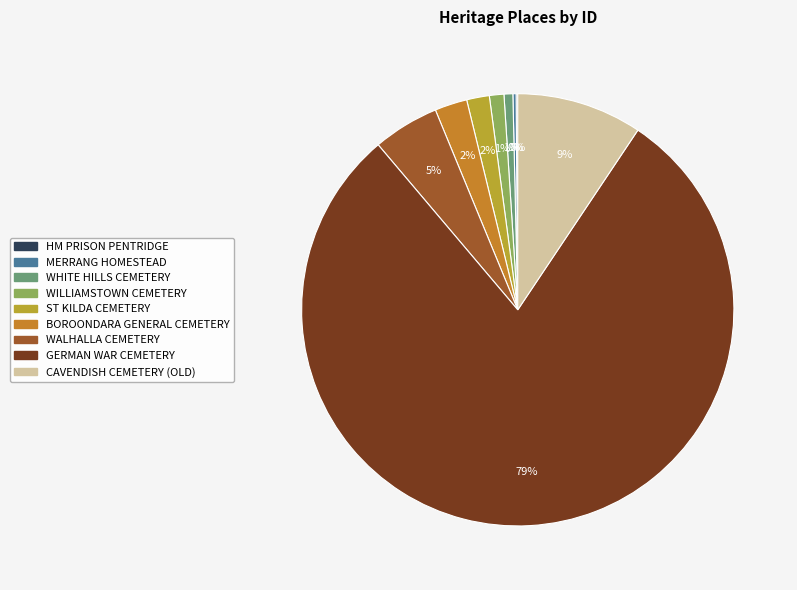

What percentage do ST KILDA CEMETERY and HM PRISON PENTRIDGE together represent?

1.8%